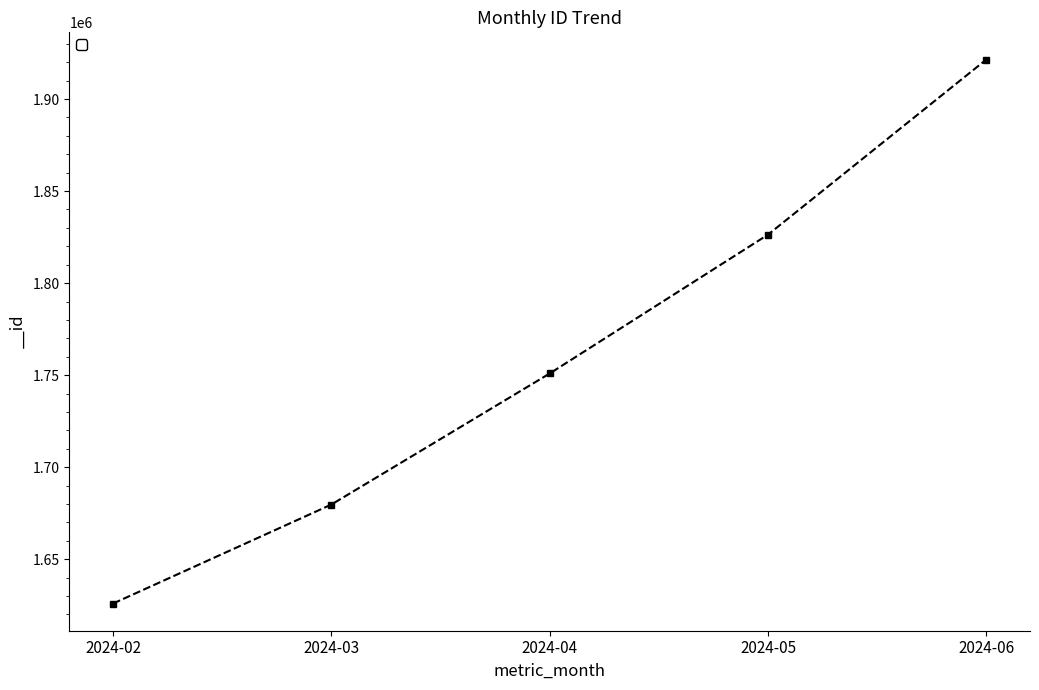

What is the difference between the values at 2024-02 and 2024-06?

295614